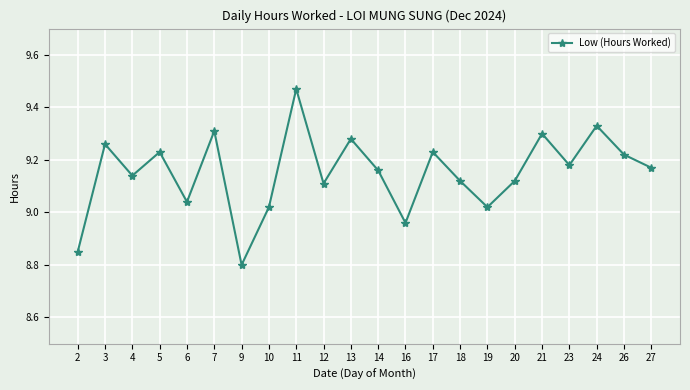

Approximately how many times larger is the value at 5 compared to 26?

1.0